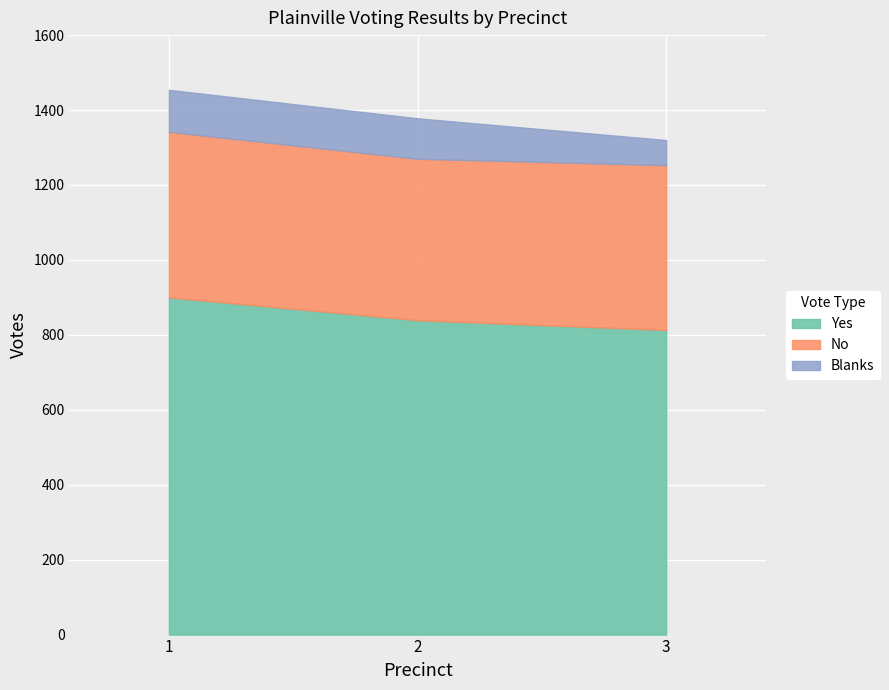

At which category is the sum across all series the highest?

1